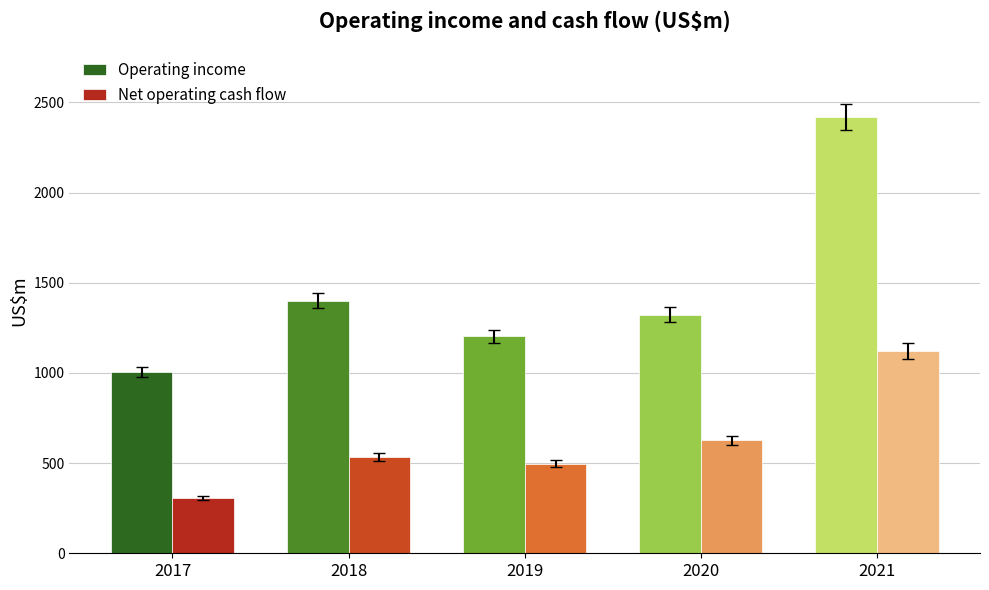

At which category is the sum across all series the highest?

2021